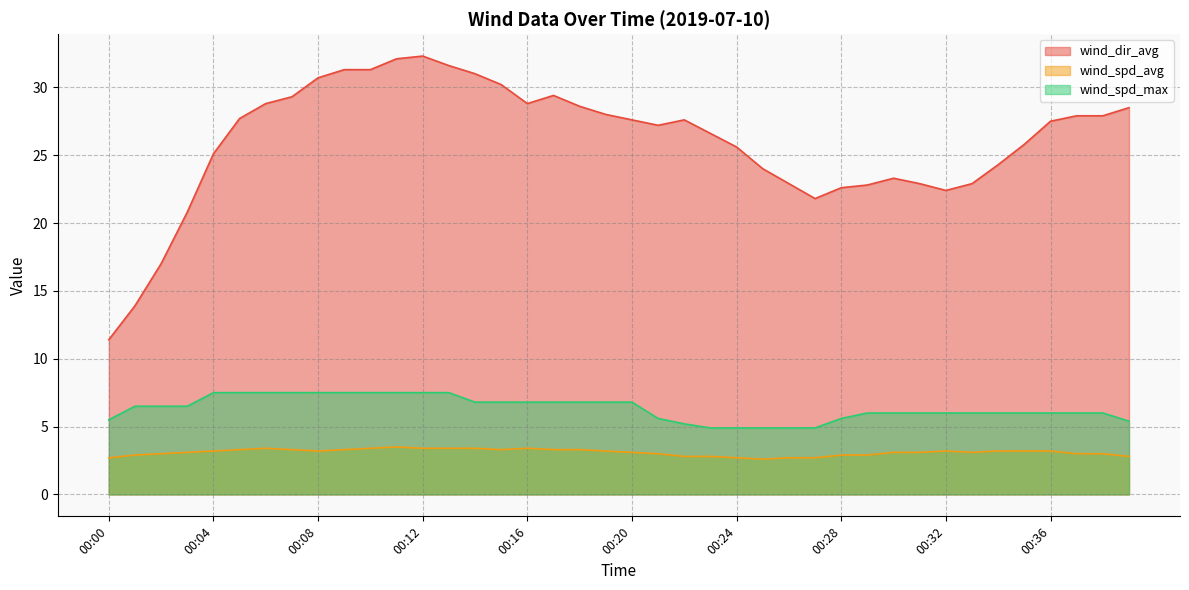

True or false: wind_spd_max has a value of 1.8 at 00:12.

False